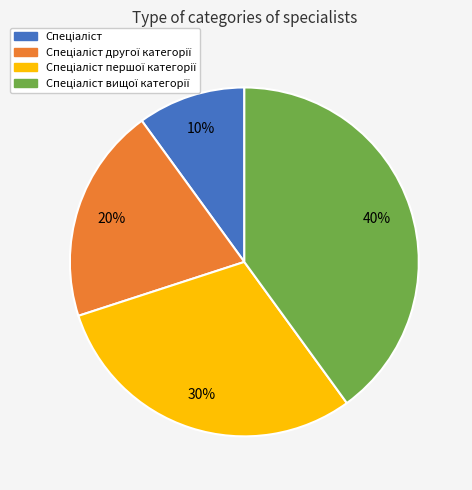

To the nearest percent, what is the difference between the largest and smallest slice percentages?

30%